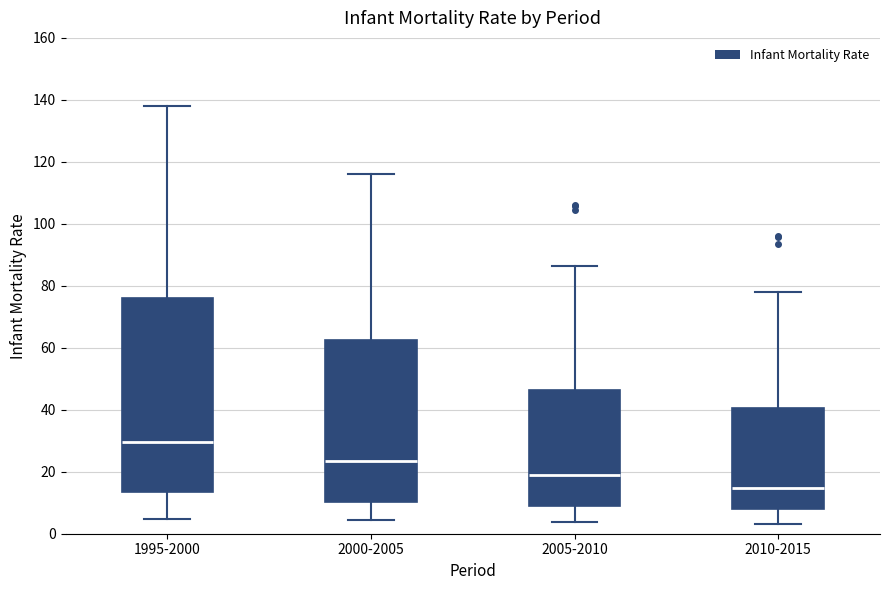

Which box's median line is the highest?

1995-2000